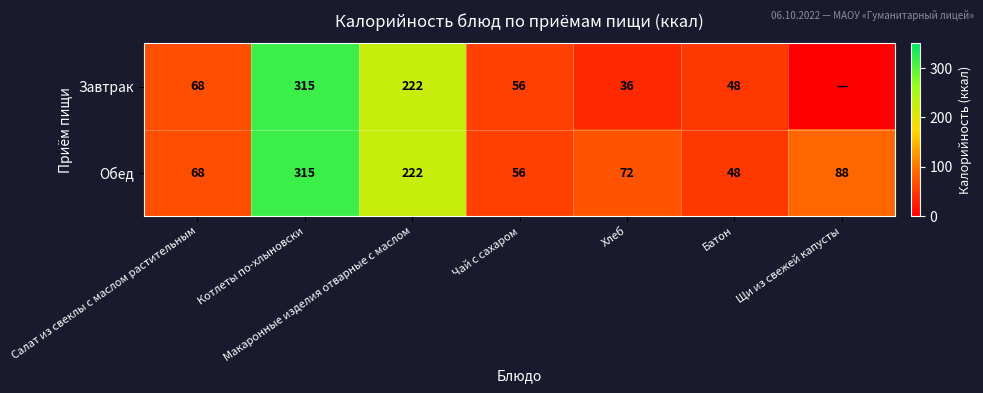

What is the approximate value of Обед at Хлеб, to the nearest 5?

70